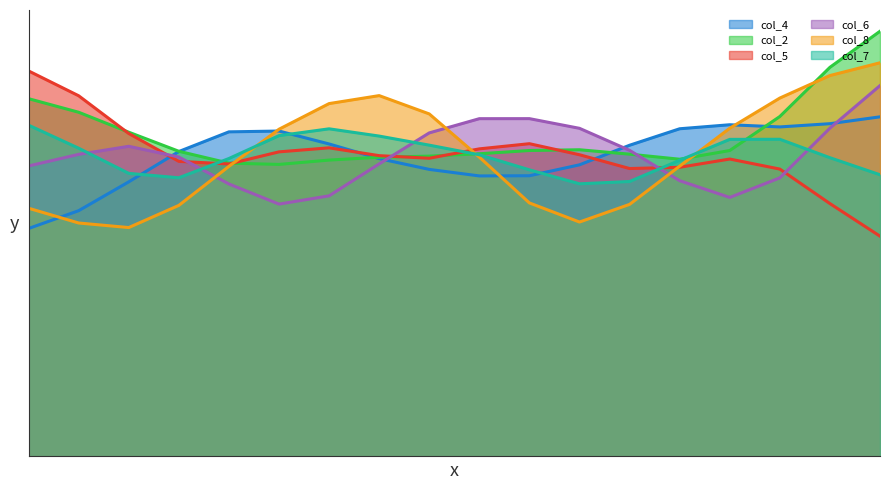

Does the chart display data point markers on the line(s)?

No